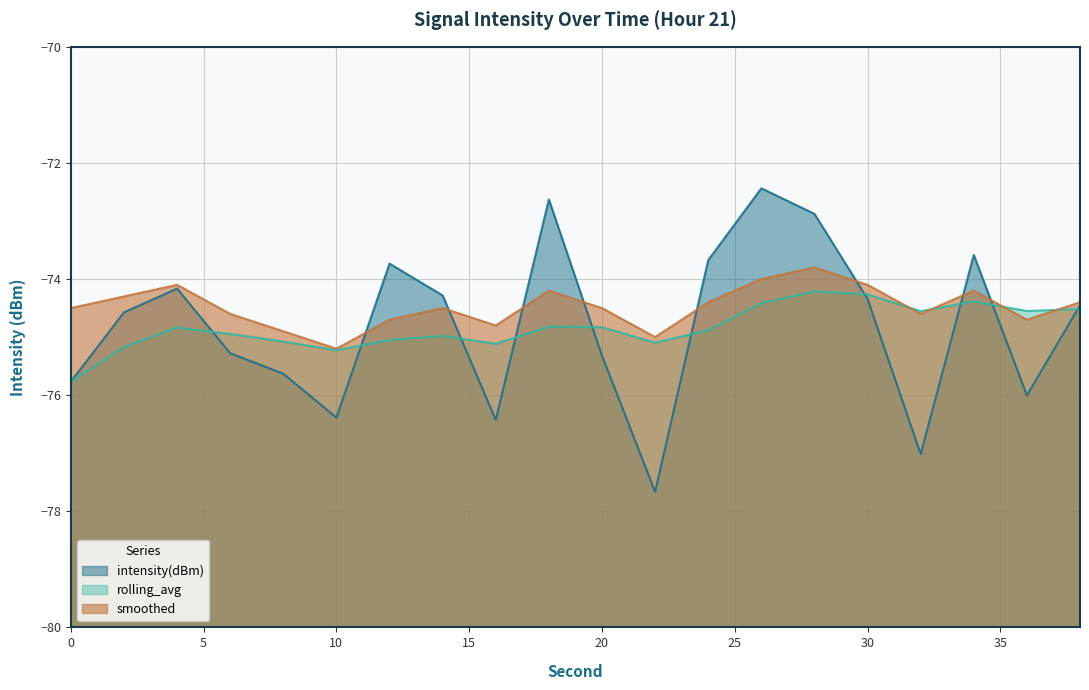

How many categories are shown in the chart?

20